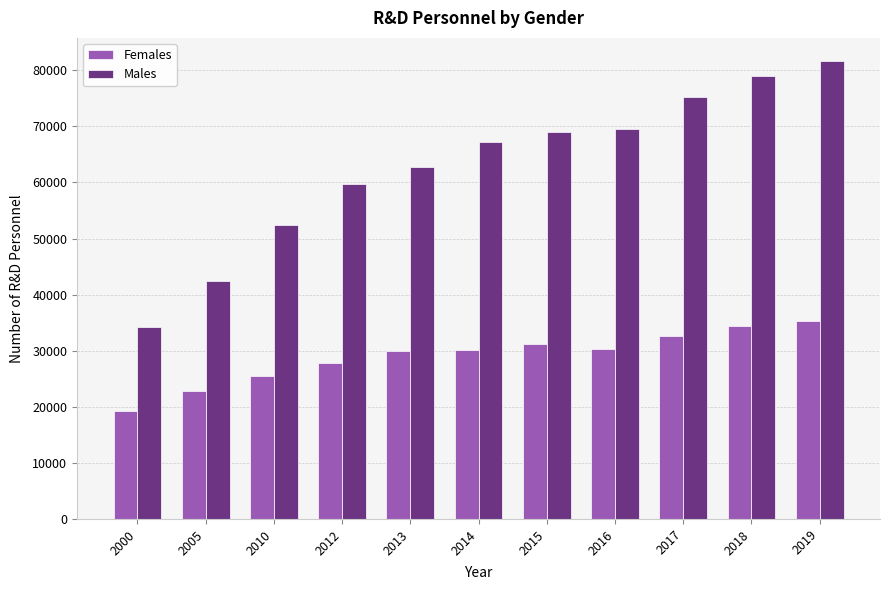

At how many categories does at least one series exceed 64631?

6